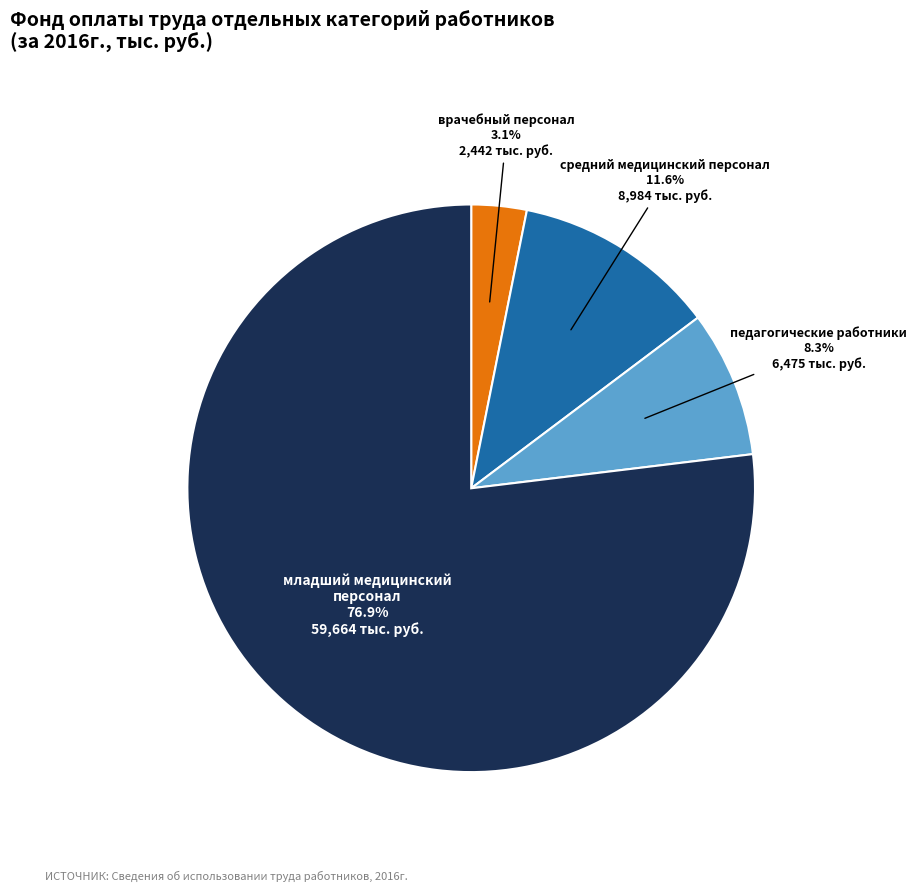

What is the smallest slice in the pie chart?

врачебный персонал